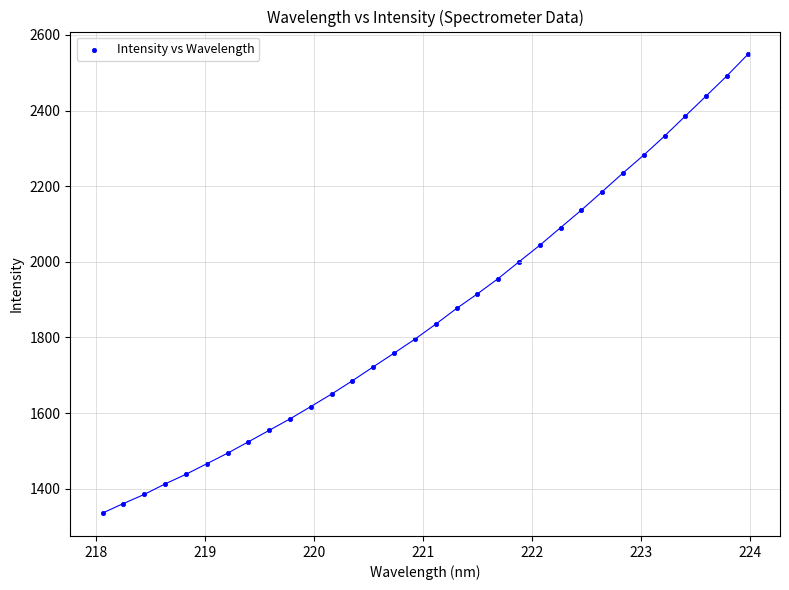

How many data points are displayed?

32